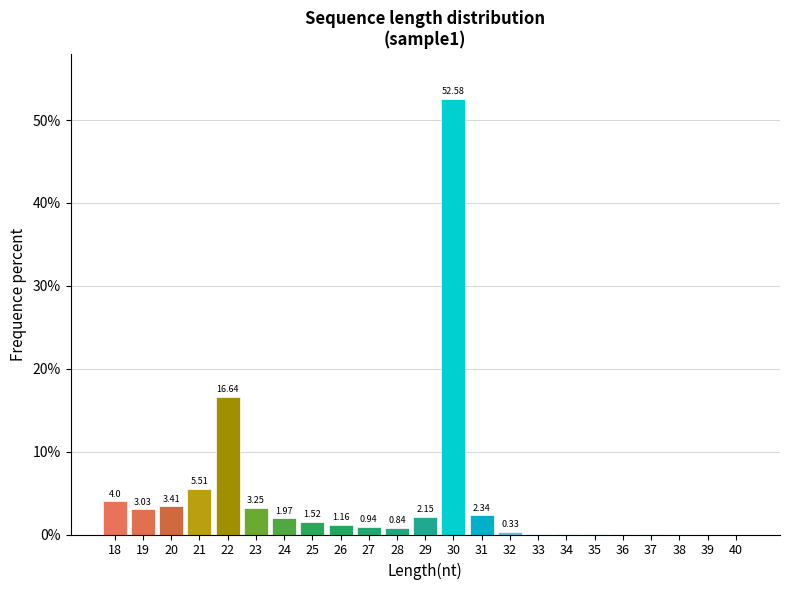

Between 22 and 19, which is larger?

22